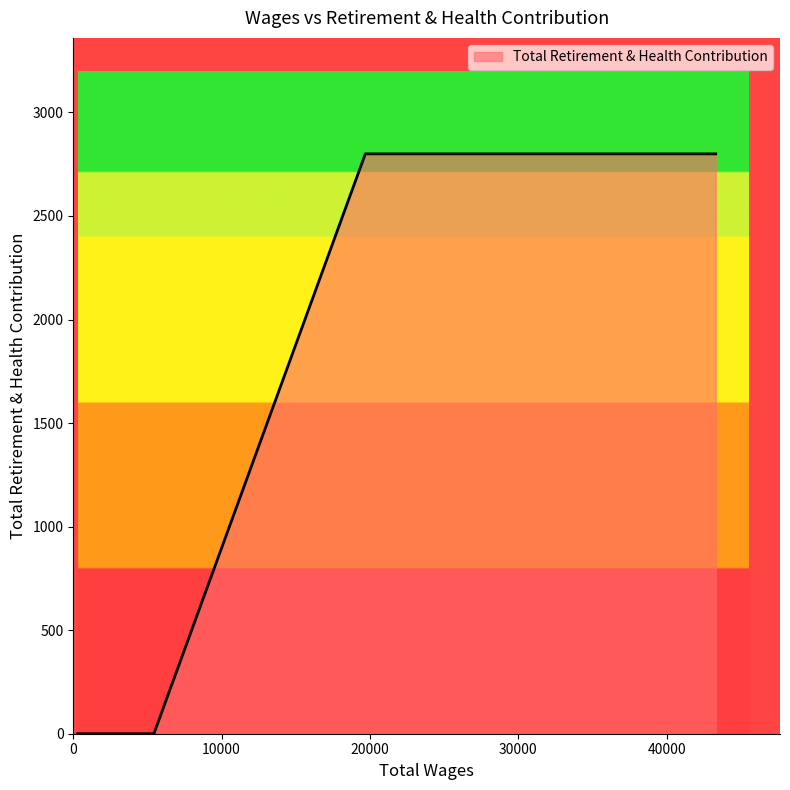

True or false: the data has more than 1 interior local peaks.

False